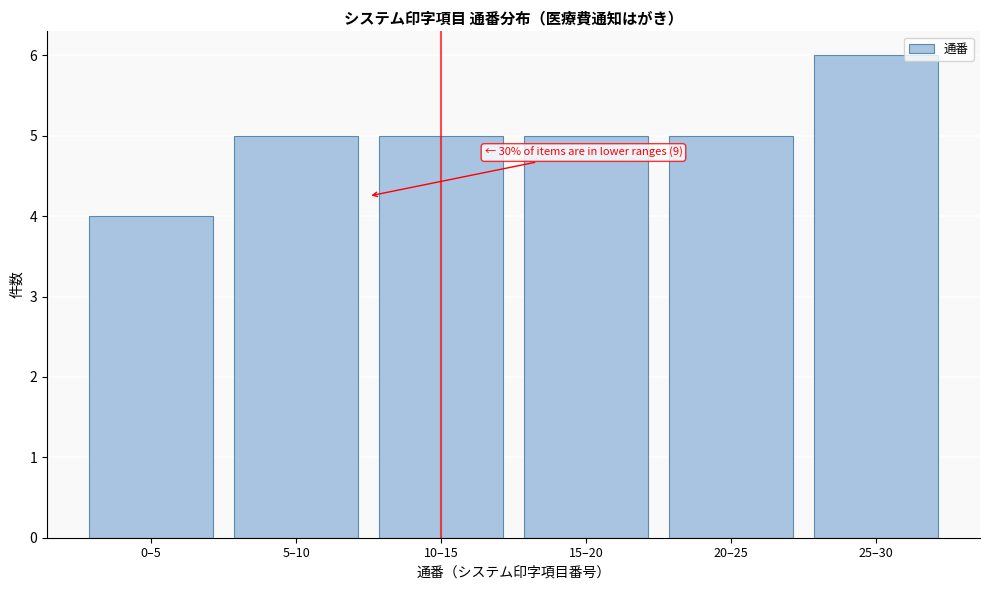

Reading left to right, list all the values displayed in this chart.

0–5=4	5–10=5	10–15=5	15–20=5	20–25=5	25–30=6